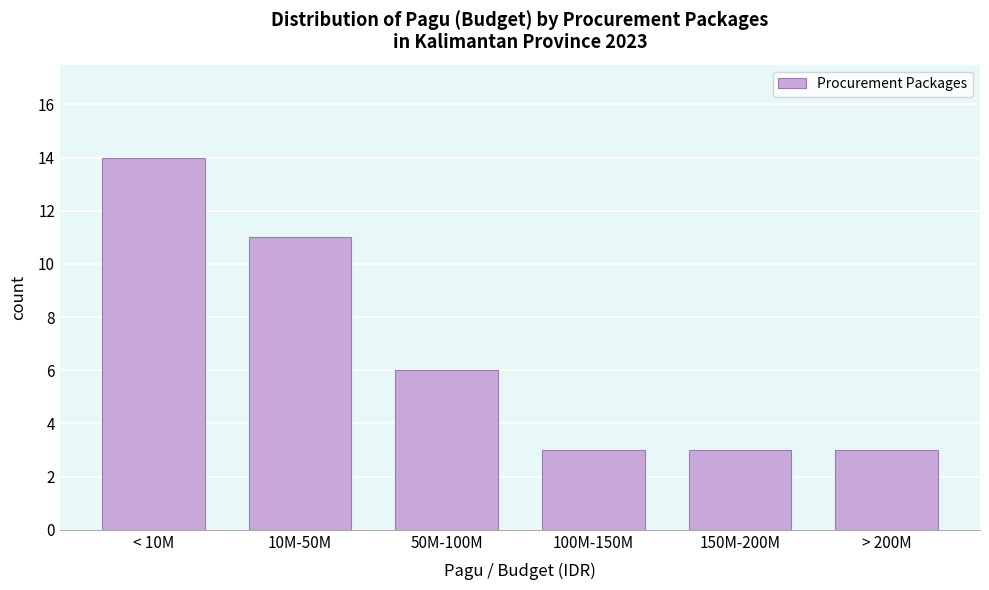

Reading left to right, extract all data points from this chart.

14	11	6	3	3	3